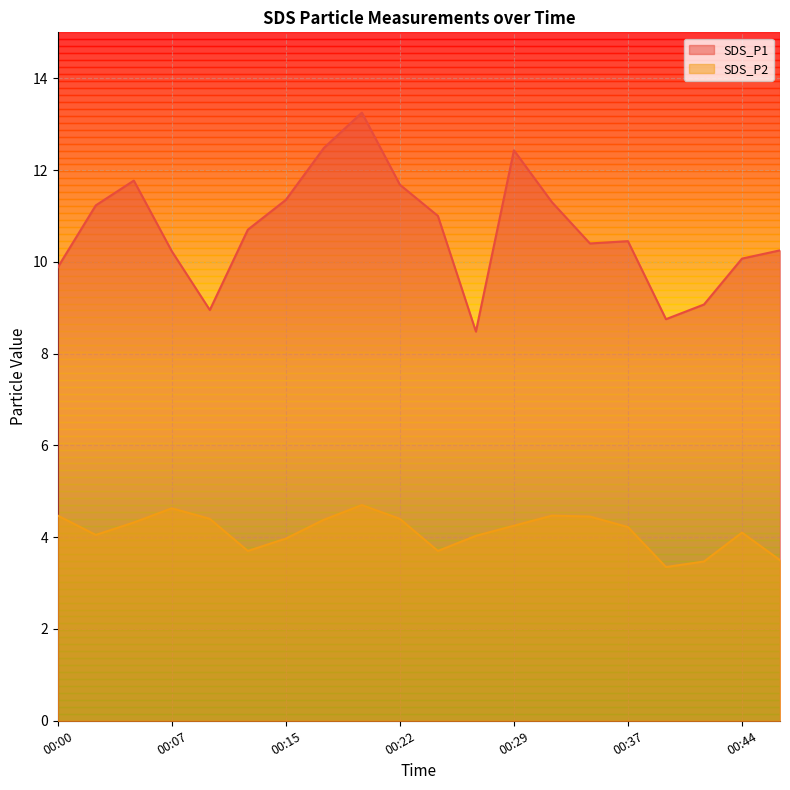

Which category has the highest value across all series?

00:20